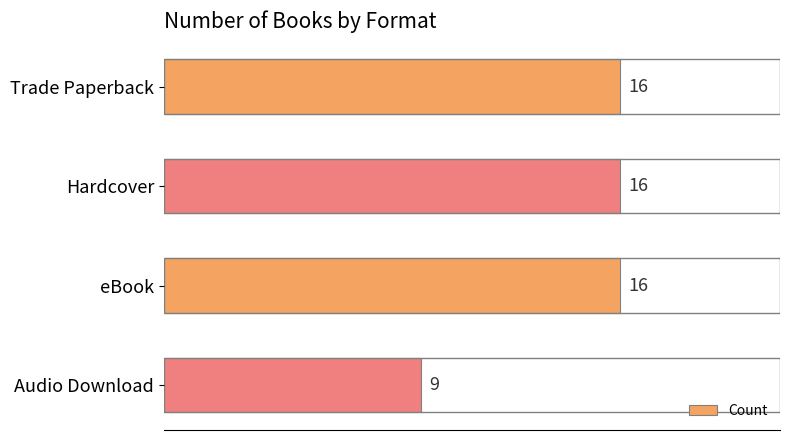

Approximately how many times larger is the value at Hardcover compared to Trade Paperback?

1.0